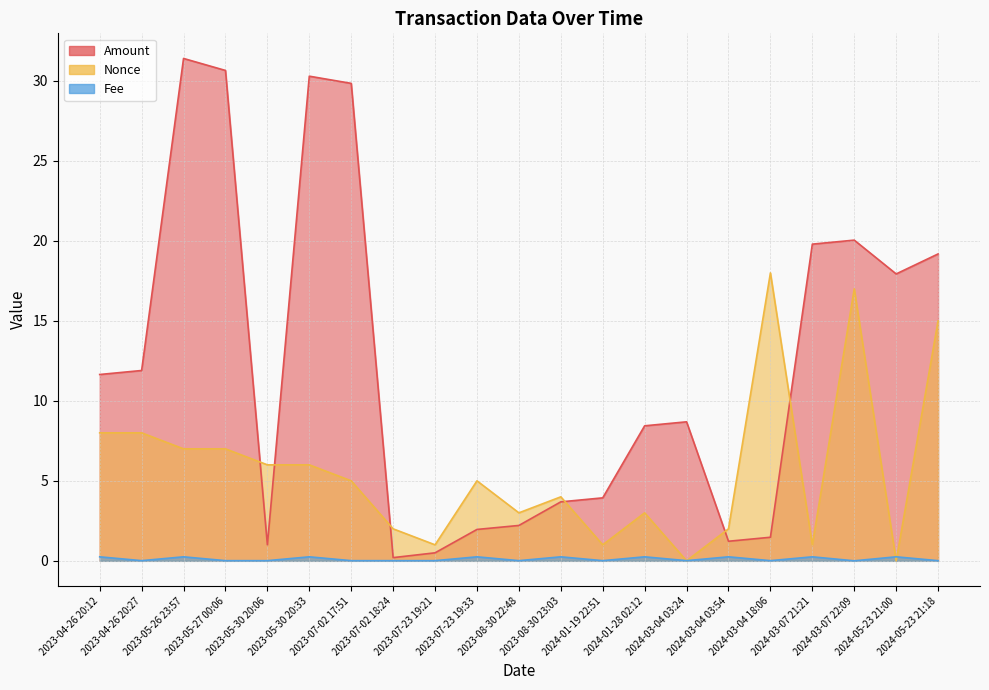

Which has a higher value, 2023-08-30 22:48 or 2023-05-27 00:06?

2023-05-27 00:06